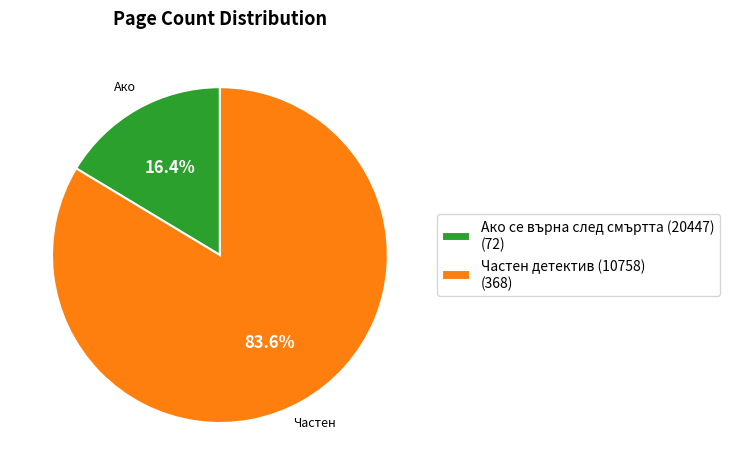

Which has a higher value, Ако се върна след смъртта (20447) or Частен детектив (10758)?

Частен детектив (10758)